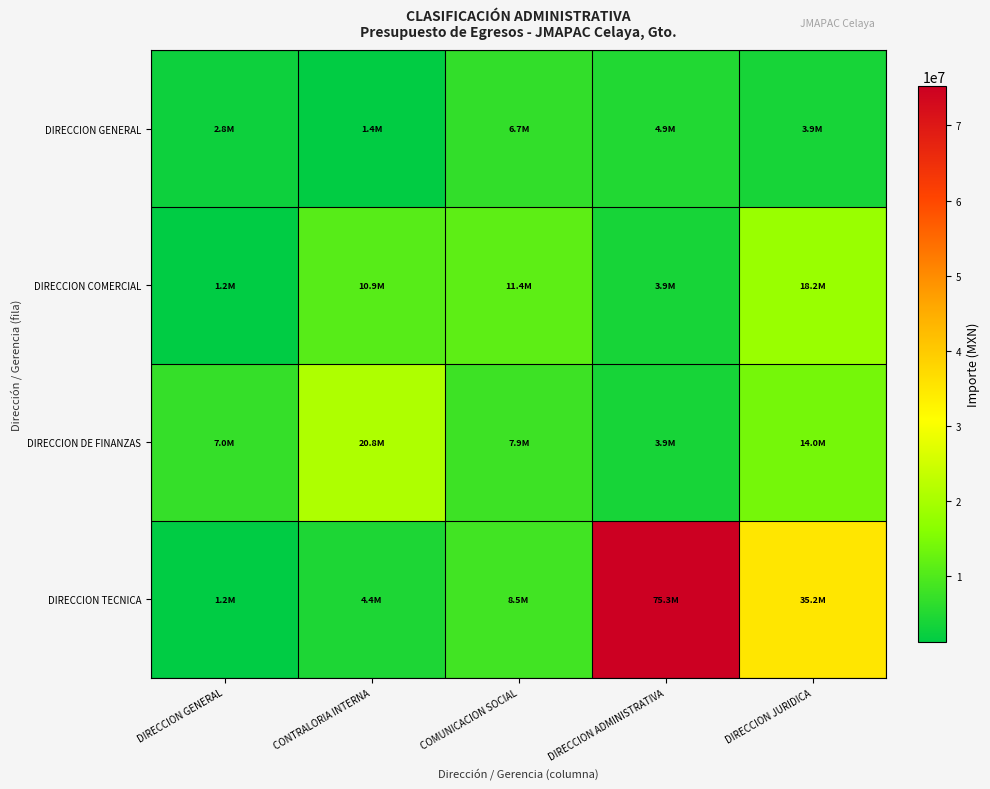

At which category is the sum across all series the highest?

DIRECCION ADMINISTRATIVA